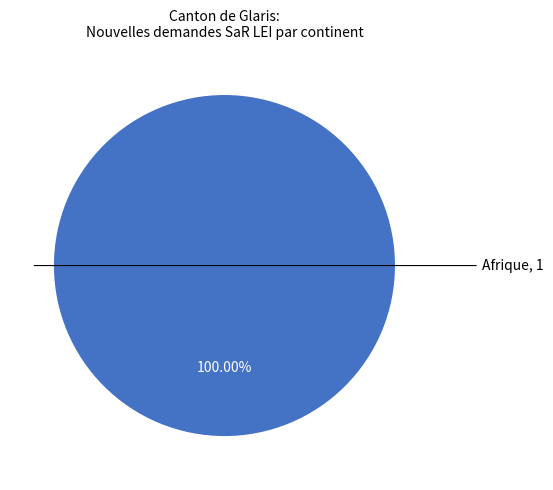

Is there any slice that represents more than half of the pie?

Yes